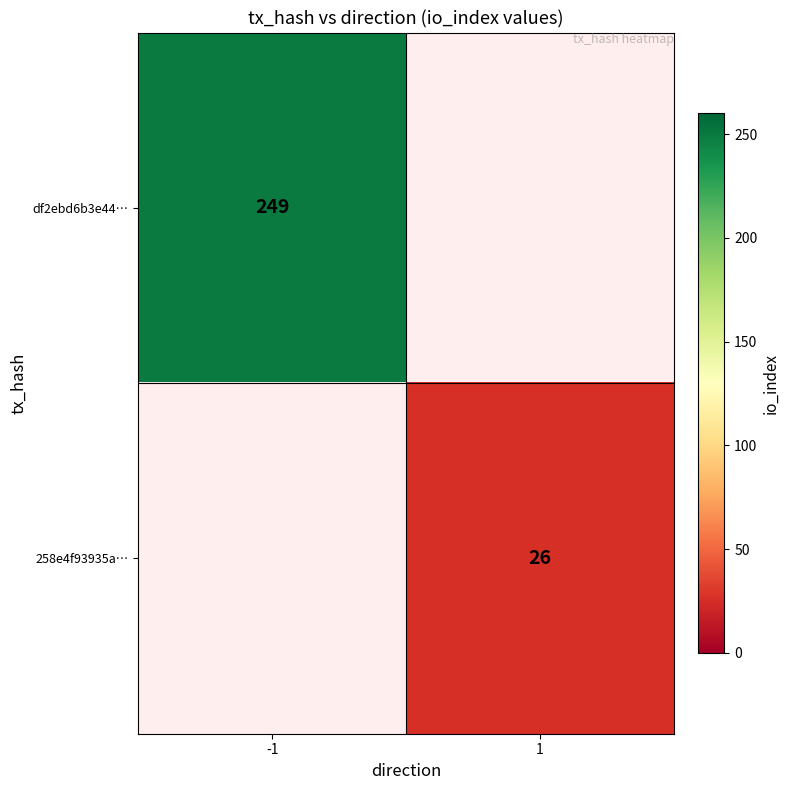

True or false: 258e4f93935a… has a value of 6 at 1.

False